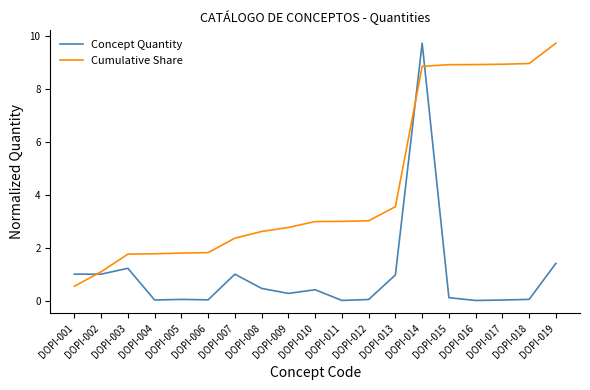

Is it true that Cumulative Share equals 1.5 at DOPI-007?

False